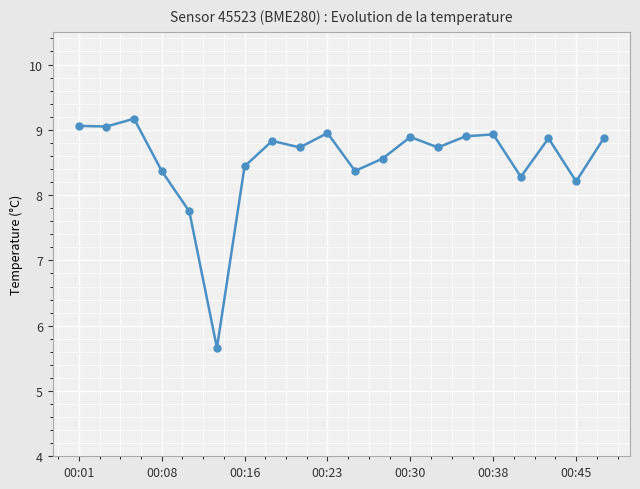

What is the value of the 5th point from the left?

7.8